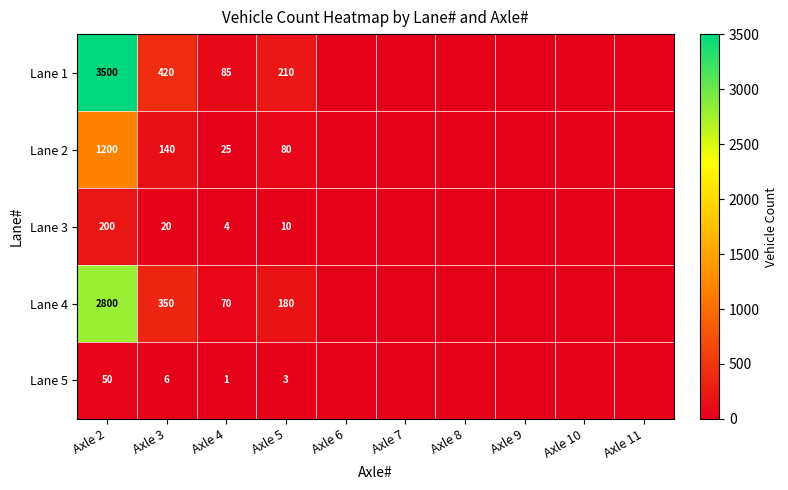

What is the total value across all series at Axle 5?

483